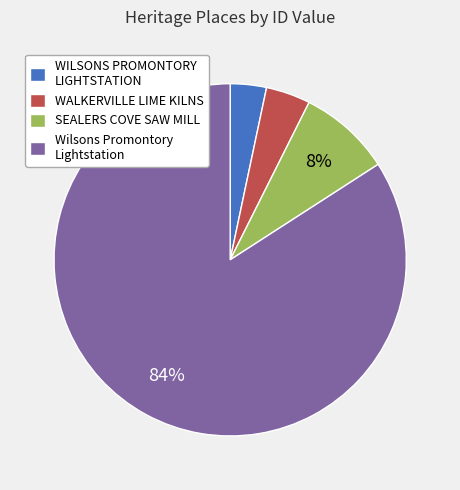

Rank the categories by value from lowest to highest.

WILSONS PROMONTORY LIGHTSTATION, WALKERVILLE LIME KILNS, SEALERS COVE SAW MILL, Wilsons Promontory Lightstation